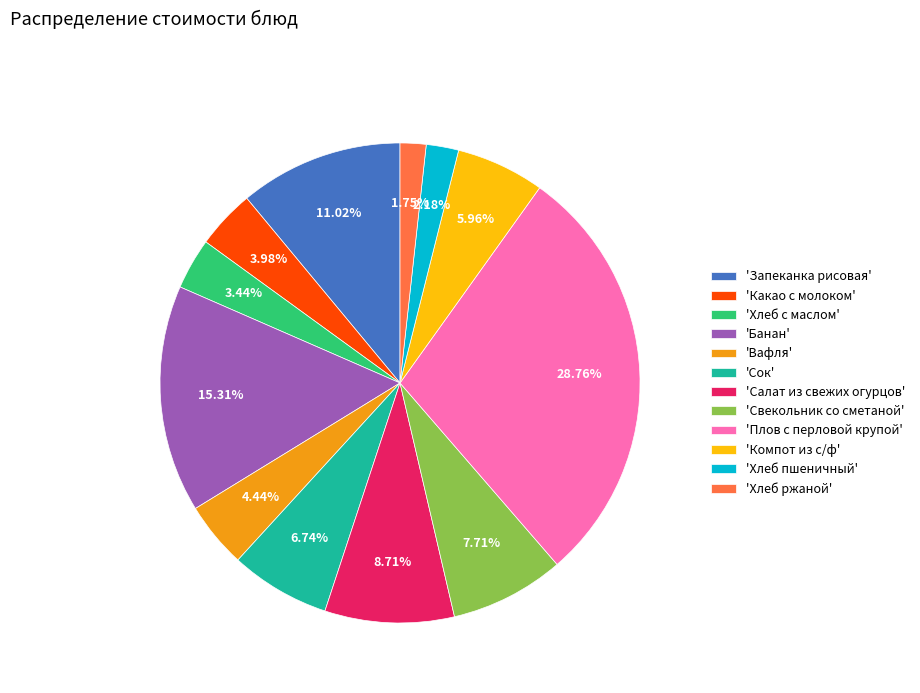

Count the number of slices in the pie.

12